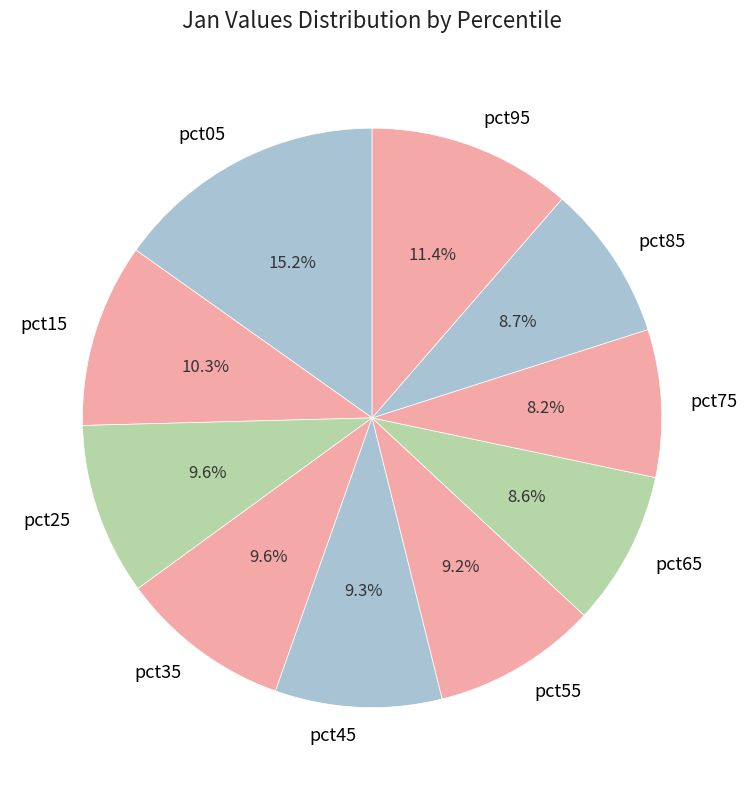

Is it true that pct15 is 4% of the pie?

False